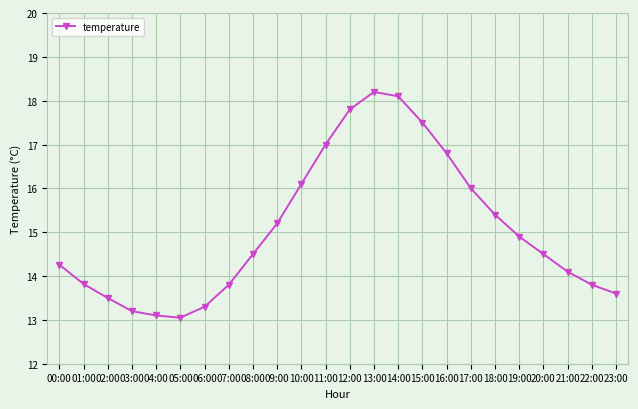

Which label corresponds to the largest value in the chart?

13:00